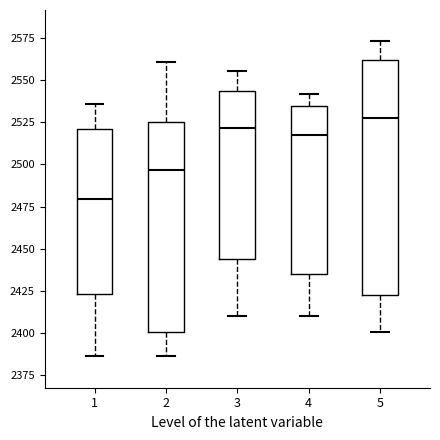

Which box is the tallest, from its lower edge to its upper edge?

5